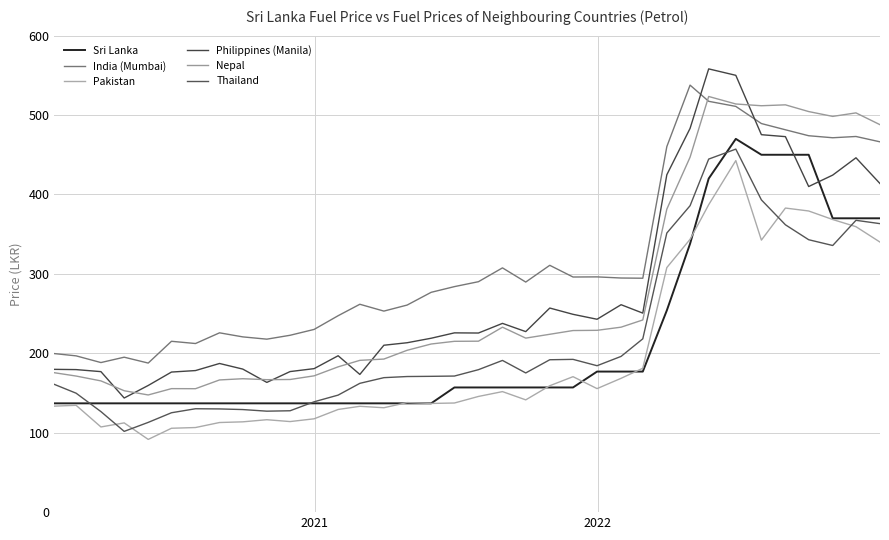

Does the chart display data point markers on the line(s)?

No